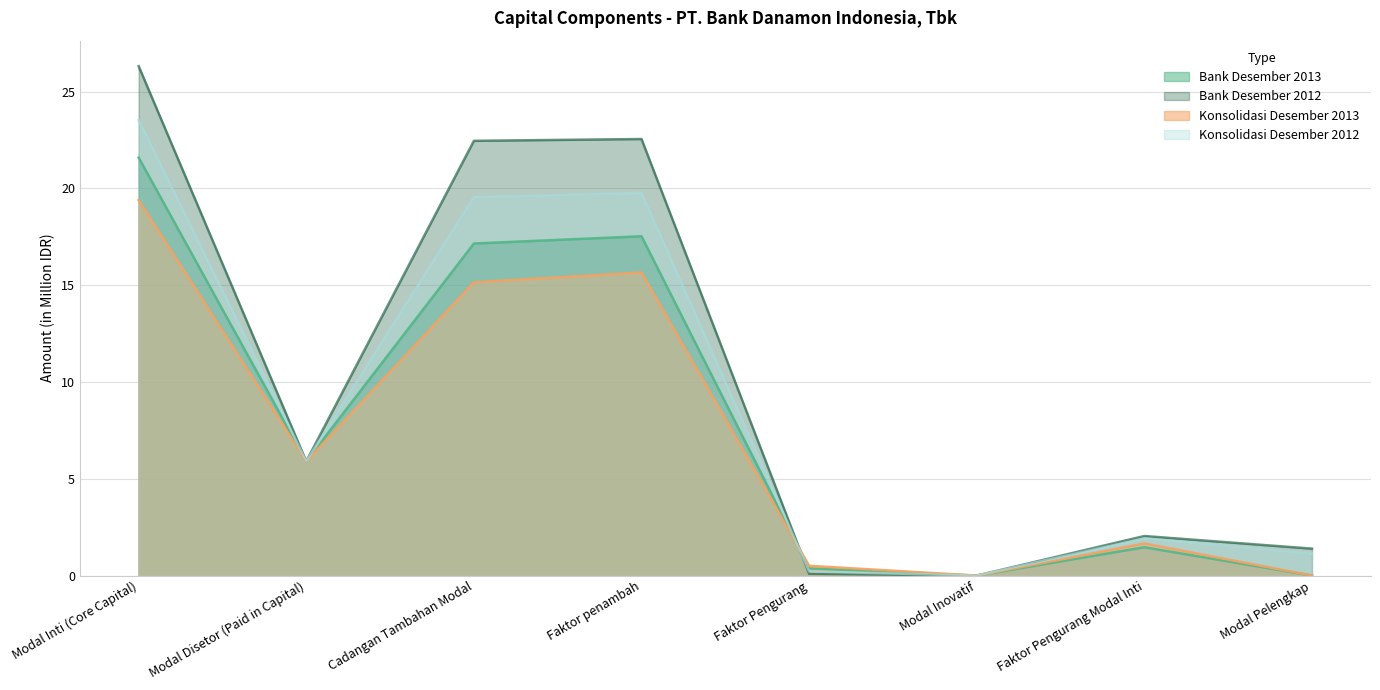

Which series has the widest spread of values?

Bank Desember 2012